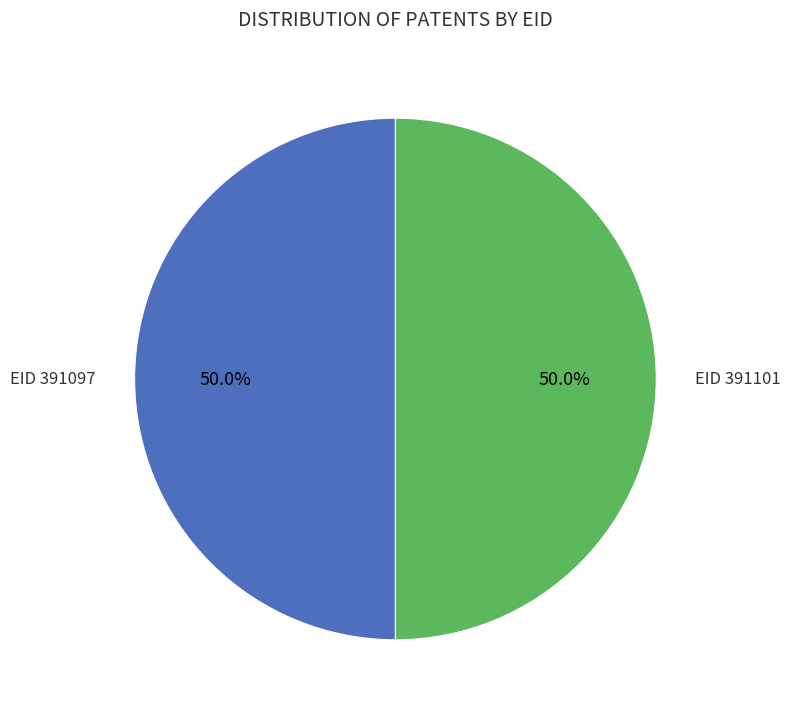

Approximately how many times larger is the value at EID 391097 compared to EID 391101?

1.0